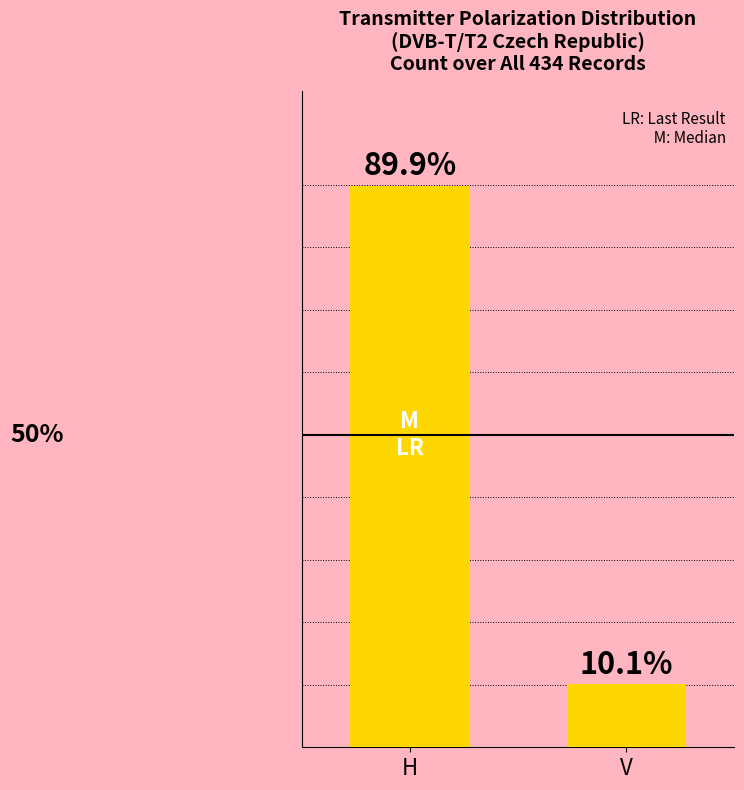

What is the label of the 1st bar from the left?

H